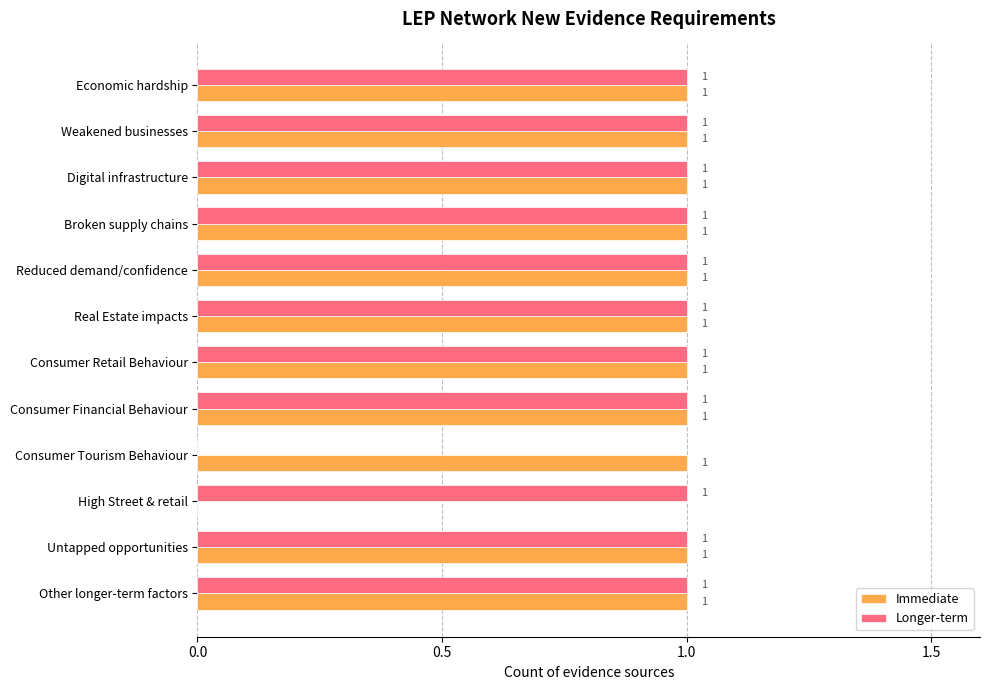

The Immediate series shows 1 at Economic hardship. True or false?

True